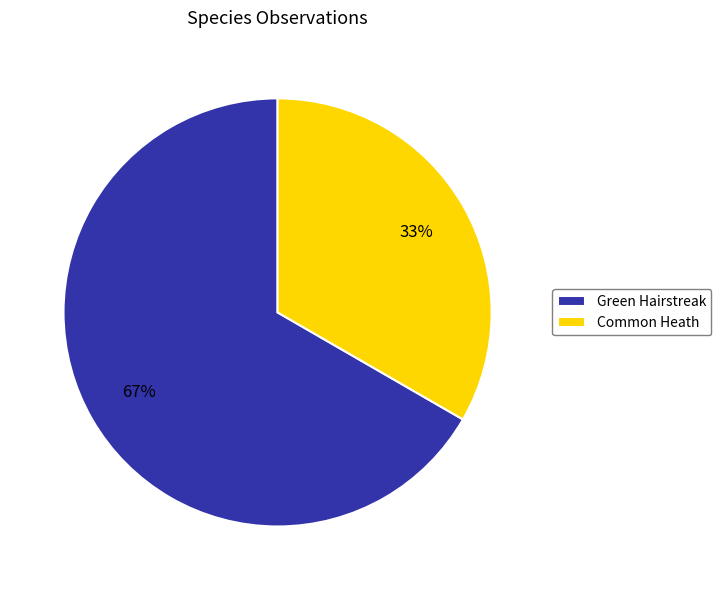

To the nearest percent, what percentage of the pie is Green Hairstreak?

67%